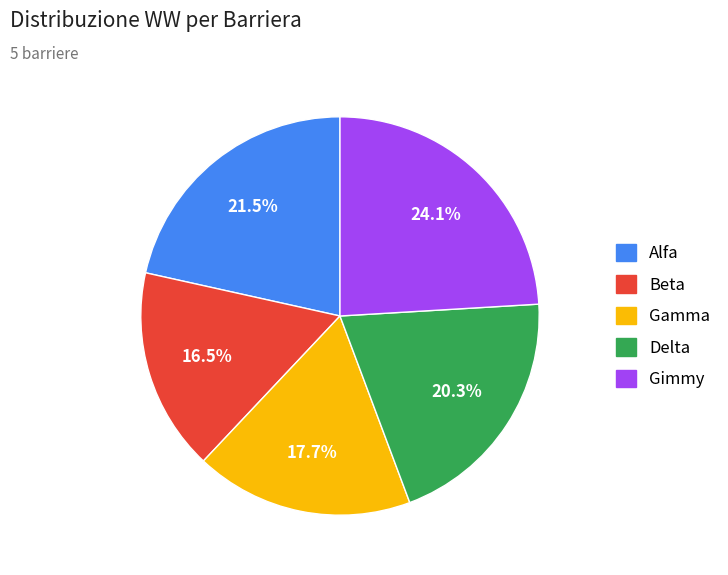

To the nearest percent, what portion does Delta represent?

20%